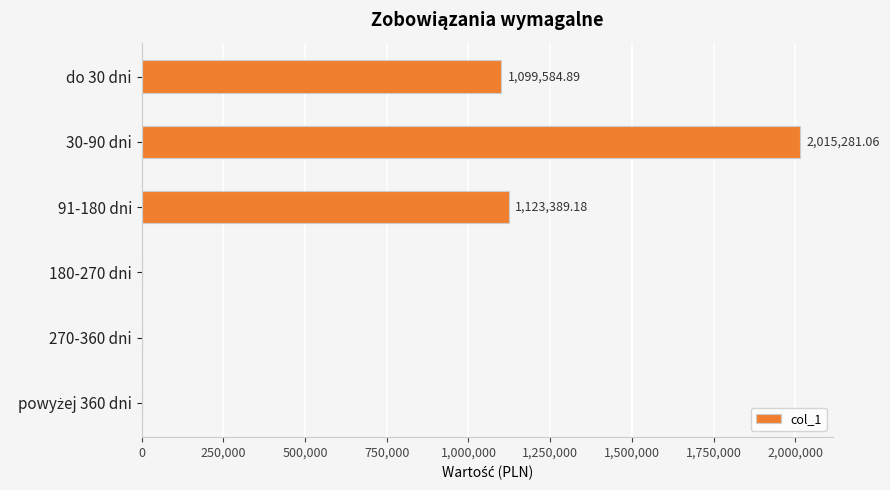

What is the sum of all values?

4238255.1